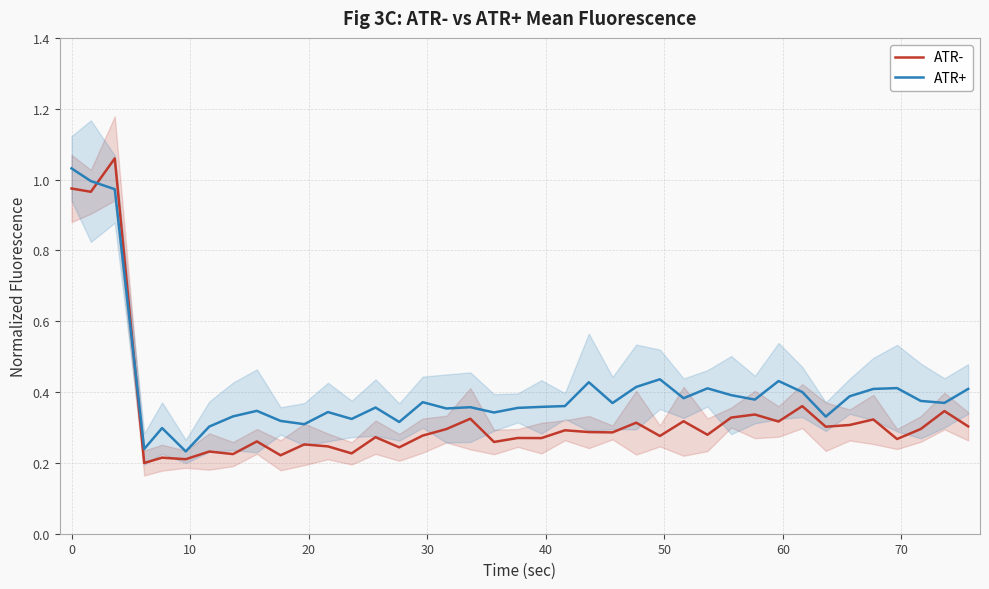

What is the sum of all ATR+ values?

15.9